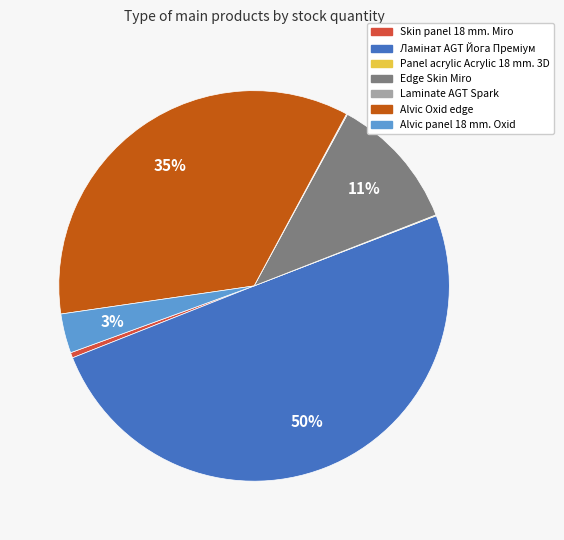

To the nearest percent, what is the average slice percentage?

14%